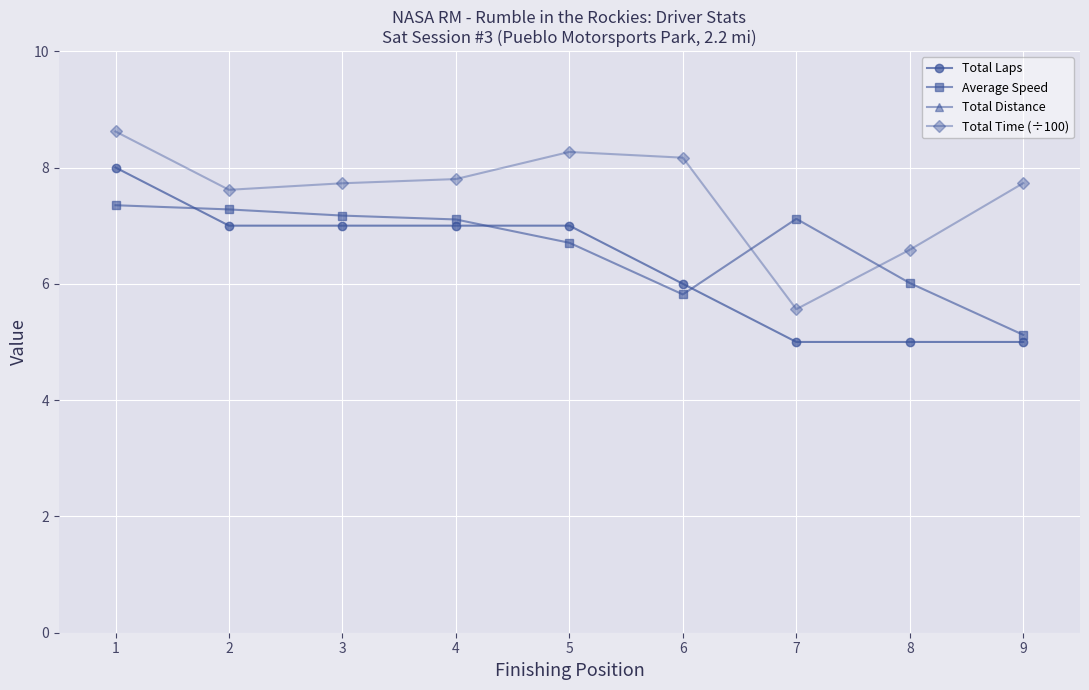

What is the difference between the maximum and minimum values in the Average Speed series?

2.2